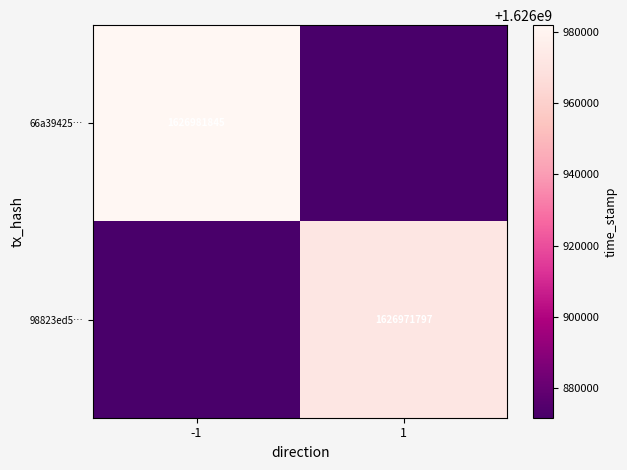

The 98823ed5… series shows 2666831572 at 1. True or false?

False